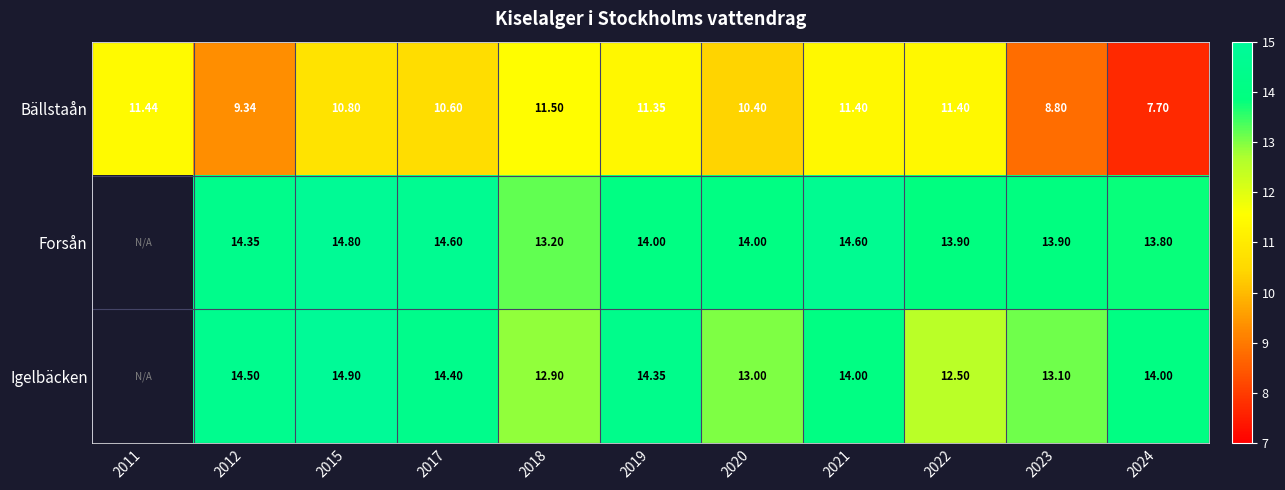

At which category is the sum across all series the highest?

2015